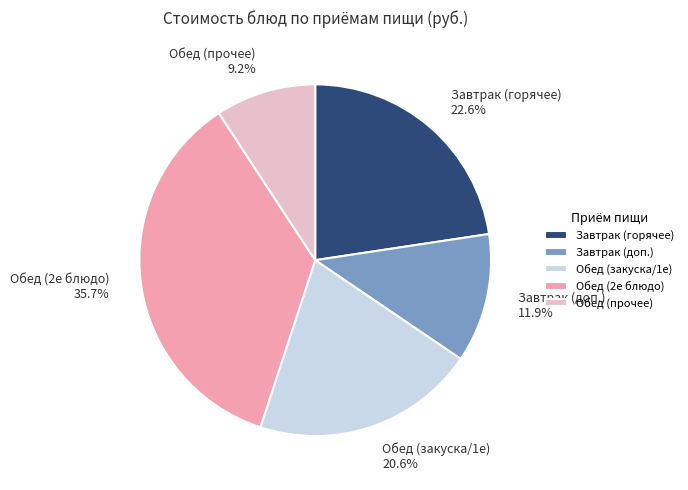

What is the smallest slice in the pie chart?

Обед (прочее)